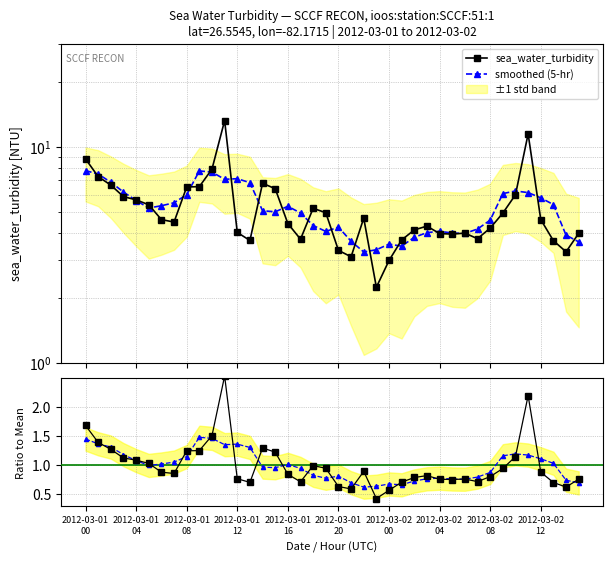

What is the total value across all series at 38?

5.3